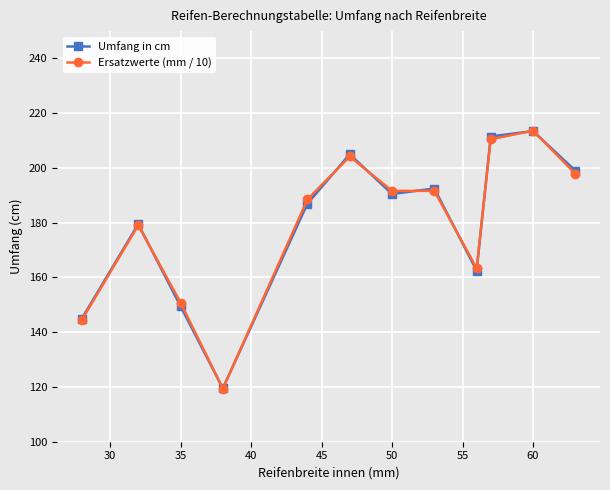

At how many categories does at least one series exceed 165?

8